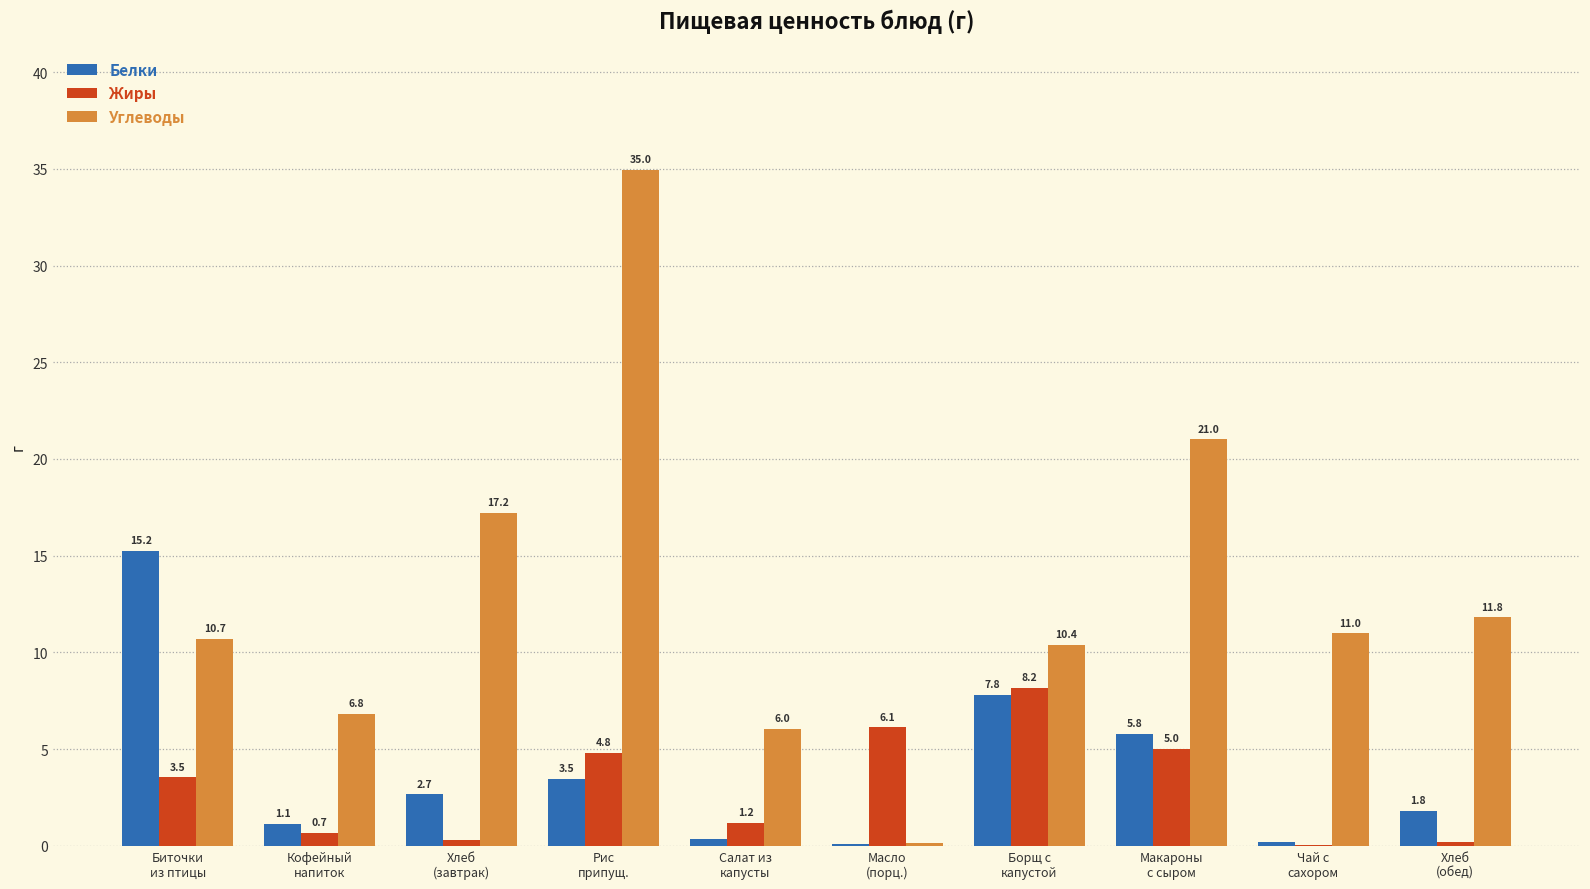

What is the sum of all Углеводы values?

130.0